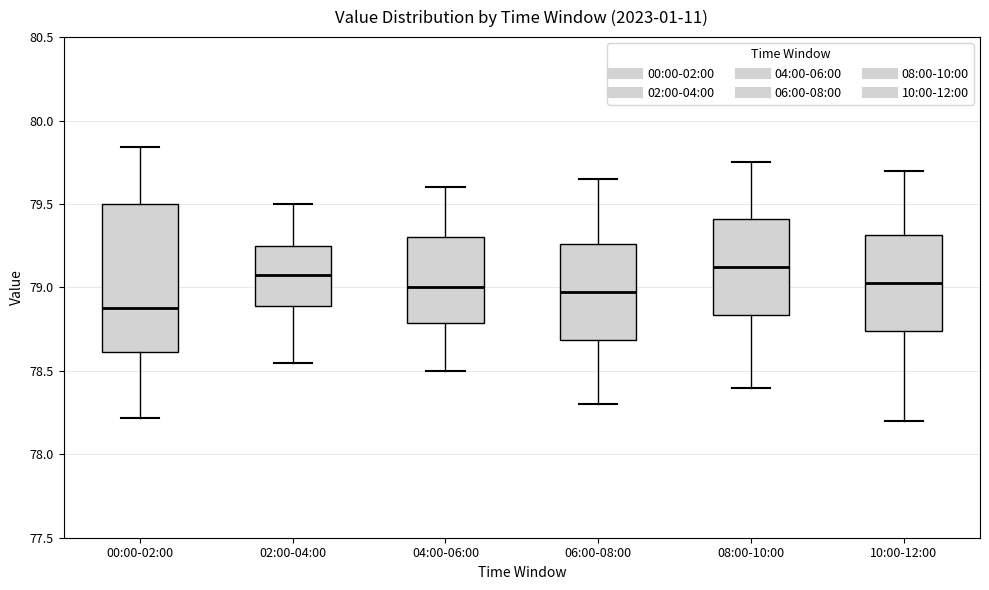

Where does the lower whisker of the box for 08:00-10:00 end on the y-axis? The values are not printed on the chart, so give them approximately, as read against the axis.

78.40